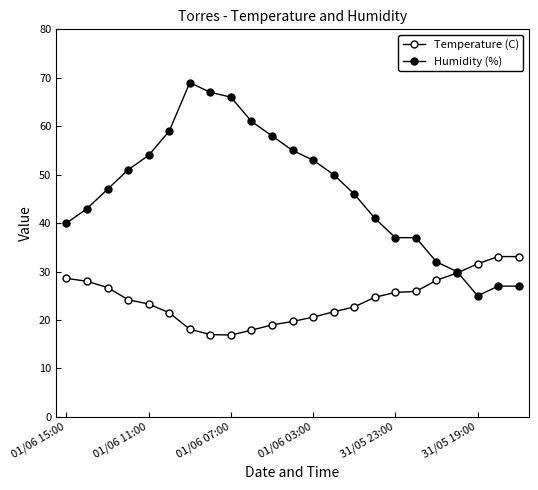

In Temperature (C), how many points are lower than both neighbors (excluding endpoints)?

1